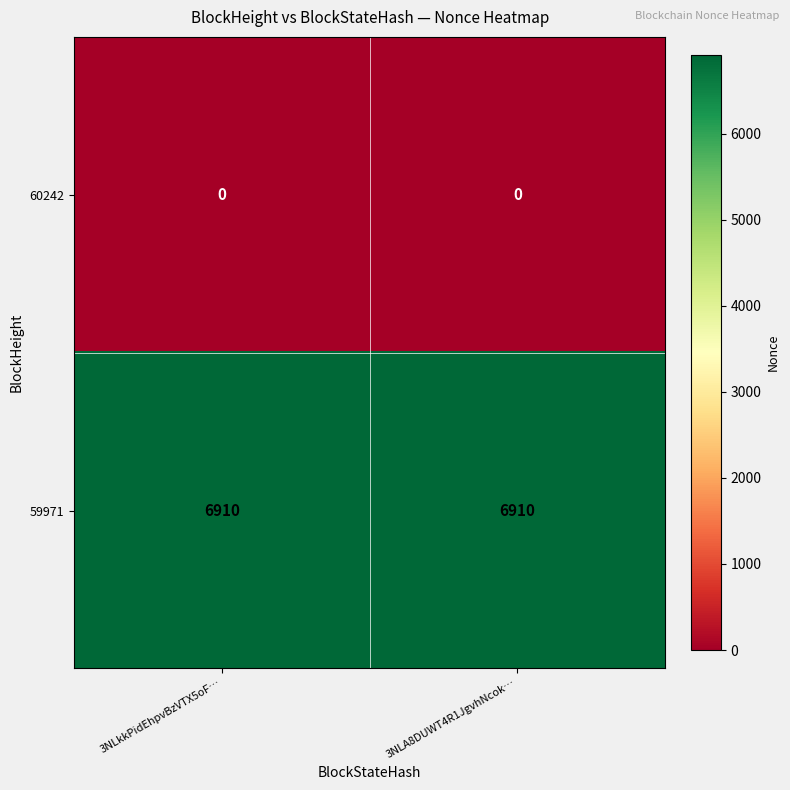

Is it true that 59971 equals 3571 at 3NLkkPidEhpvBzVTX5oF…?

False